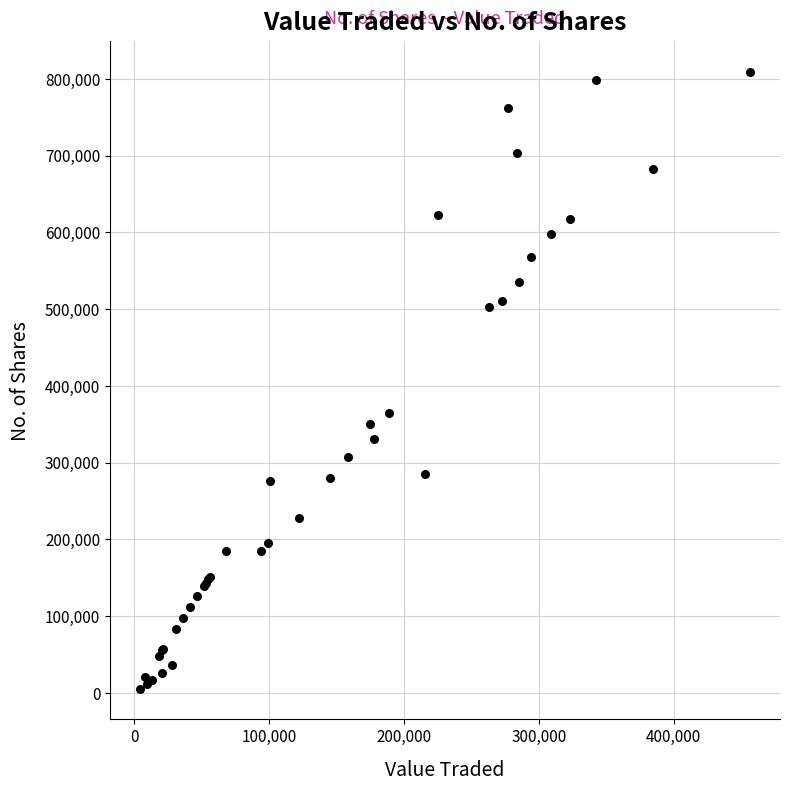

What Y value in the scatter plot is closest to 407198?

364185